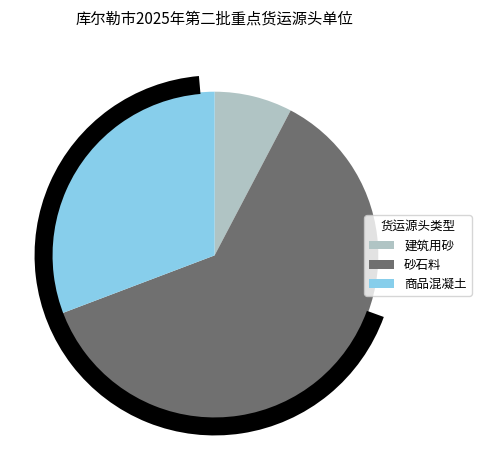

How many segments does this pie chart have?

3